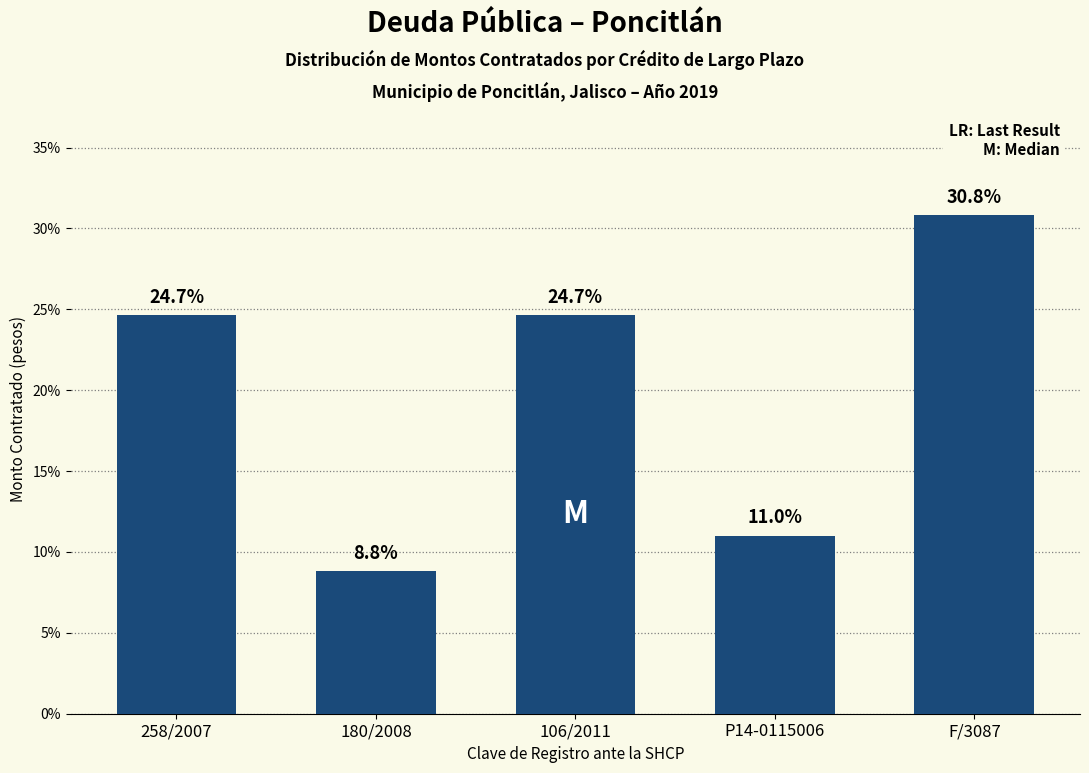

Reading left to right, extract all data points from this chart.

258/2007=24.7	180/2008=8.8	106/2011=24.7	P14-0115006=11.0	F/3087=30.8